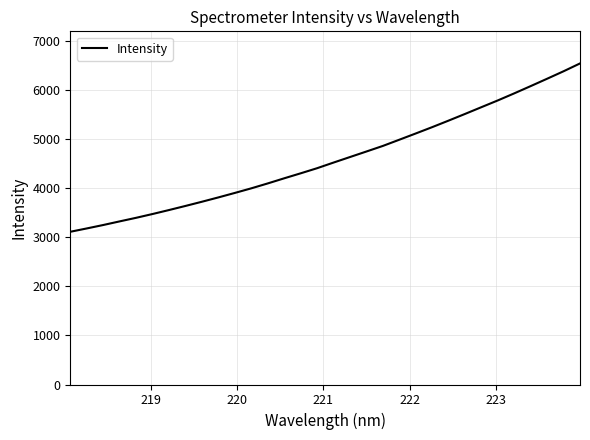

What is the minimum value shown in the chart?

3108.7